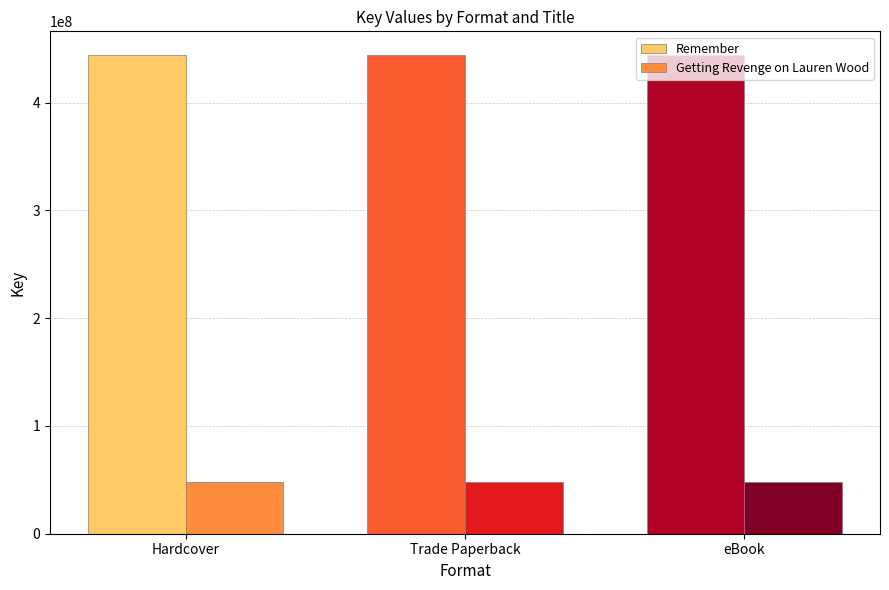

How many bars are there in each group?

2